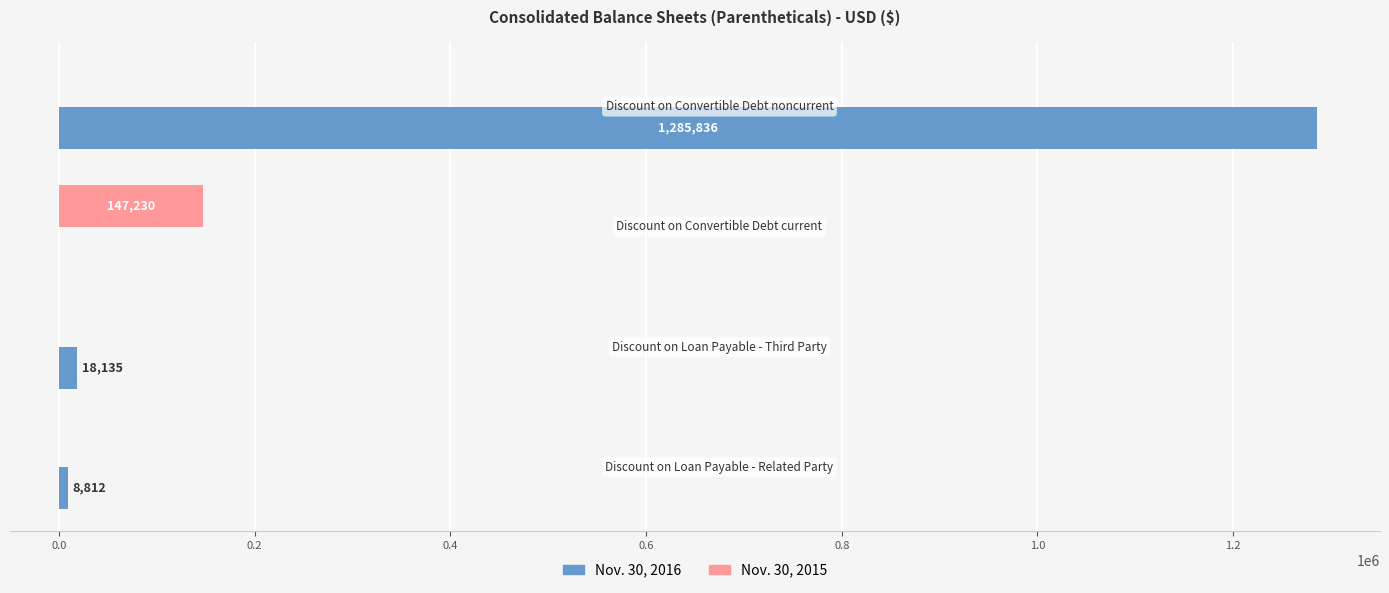

What is the highest value of the Nov. 30, 2015 series?

147230